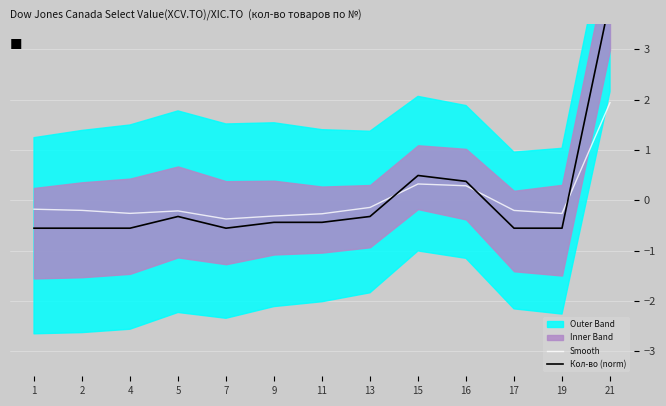

Count the number of categories in the chart.

13